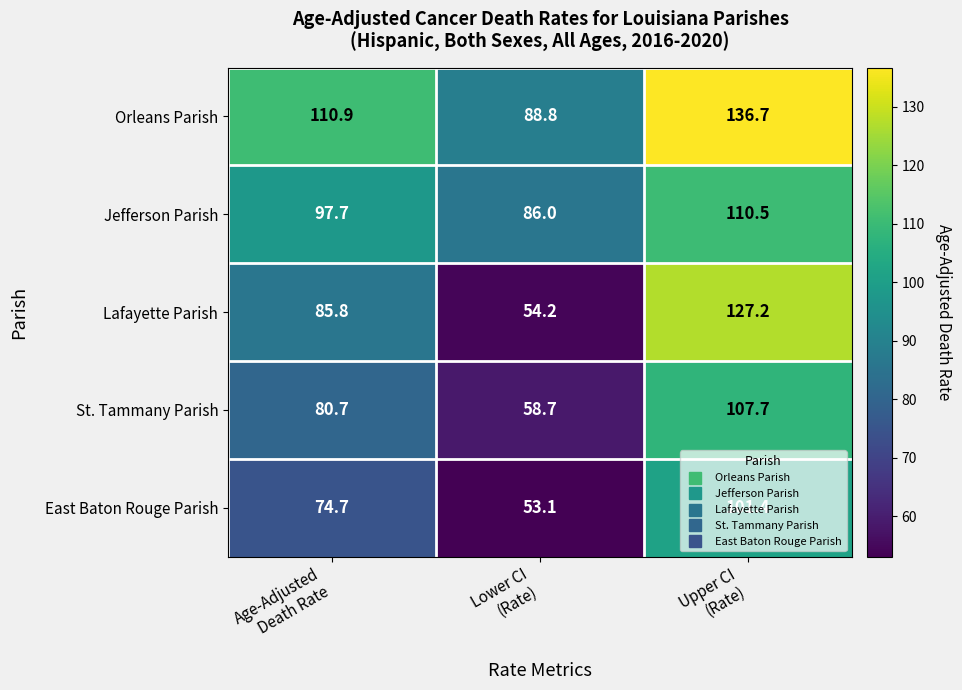

Rank the series by their maximum value, from highest to lowest.

Orleans Parish, Lafayette Parish, Jefferson Parish, St. Tammany Parish, East Baton Rouge Parish